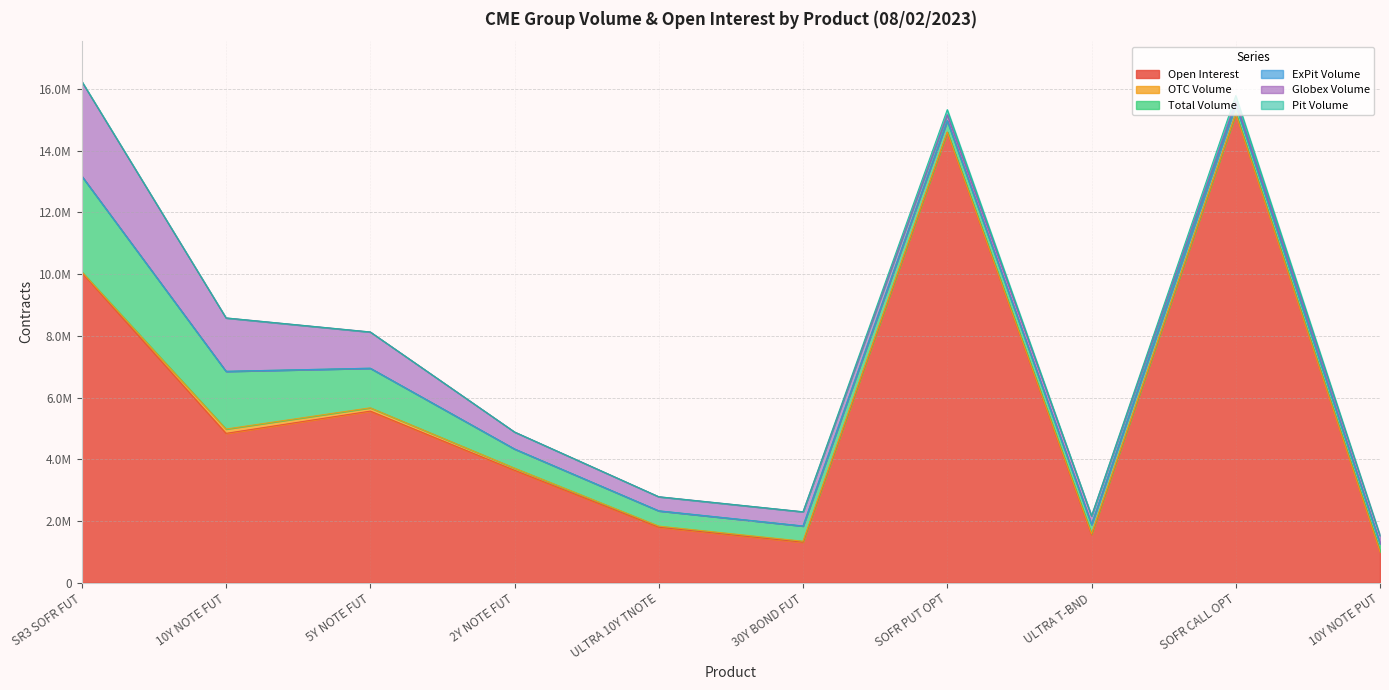

In Globex Volume, how many points are lower than both neighbors (excluding endpoints)?

3